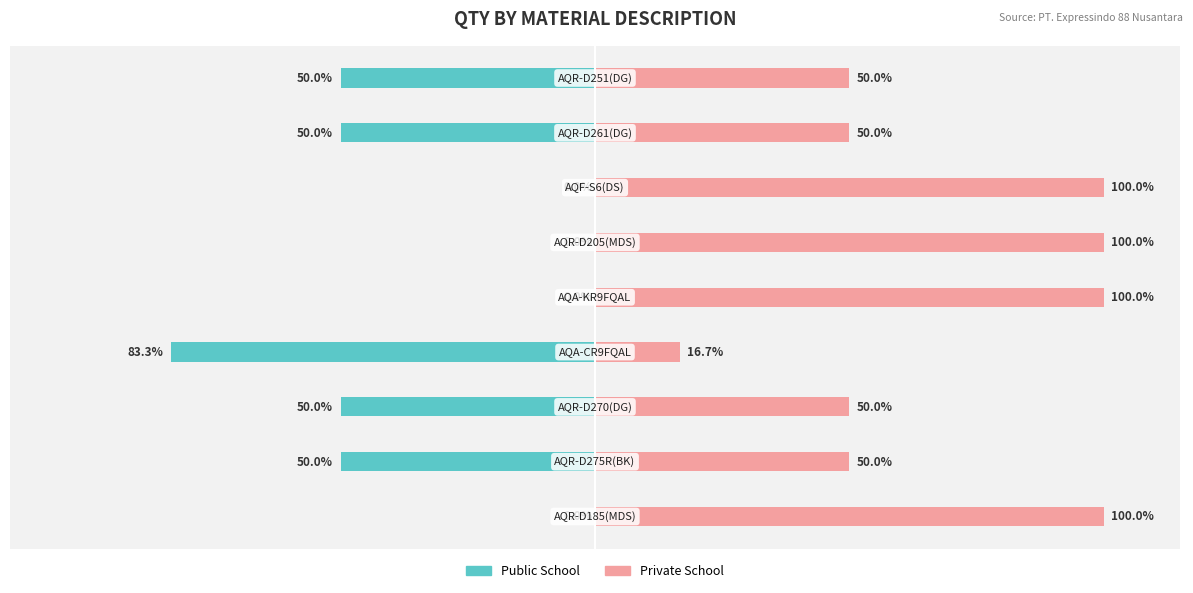

What is the value of the Public School bar at the 3rd from the left?

-50.0